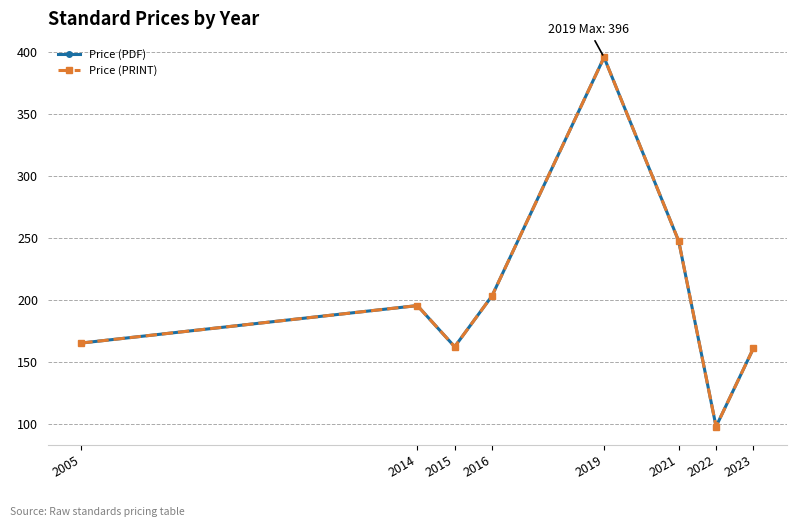

At which label does Price (PRINT) reach its peak?

2019